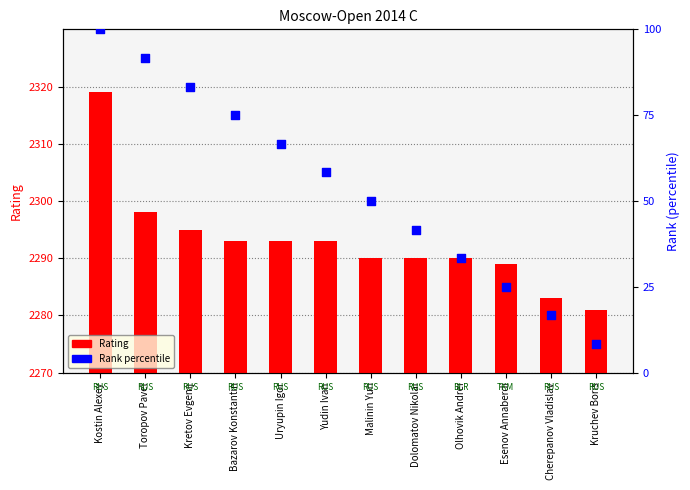

Which series has the largest total across all categories?

Rating